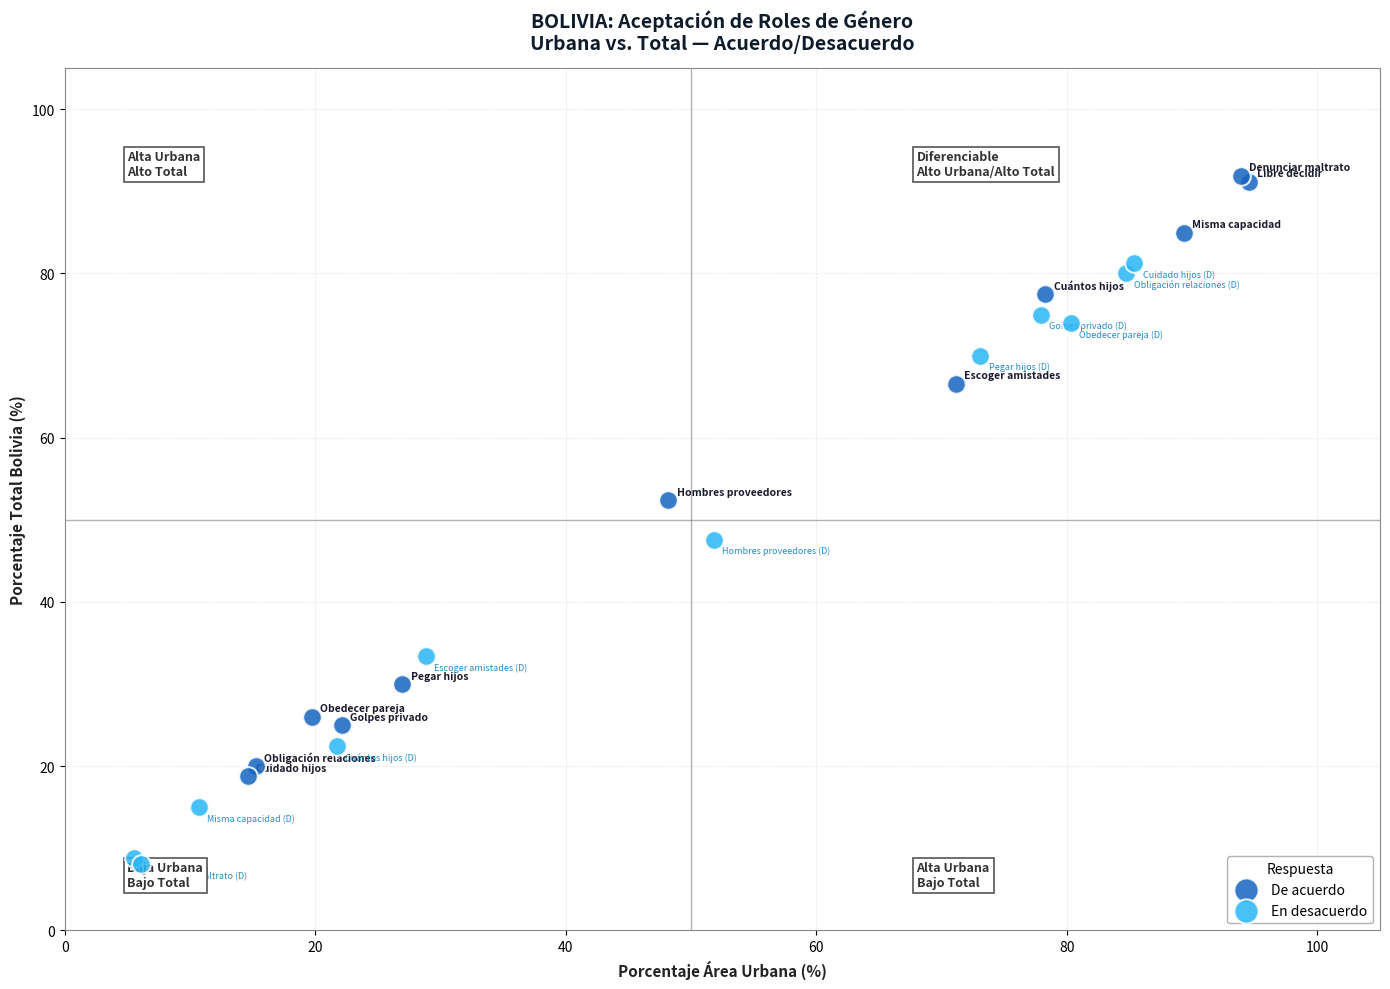

What are all the series names shown in the legend?

De acuerdo, En desacuerdo